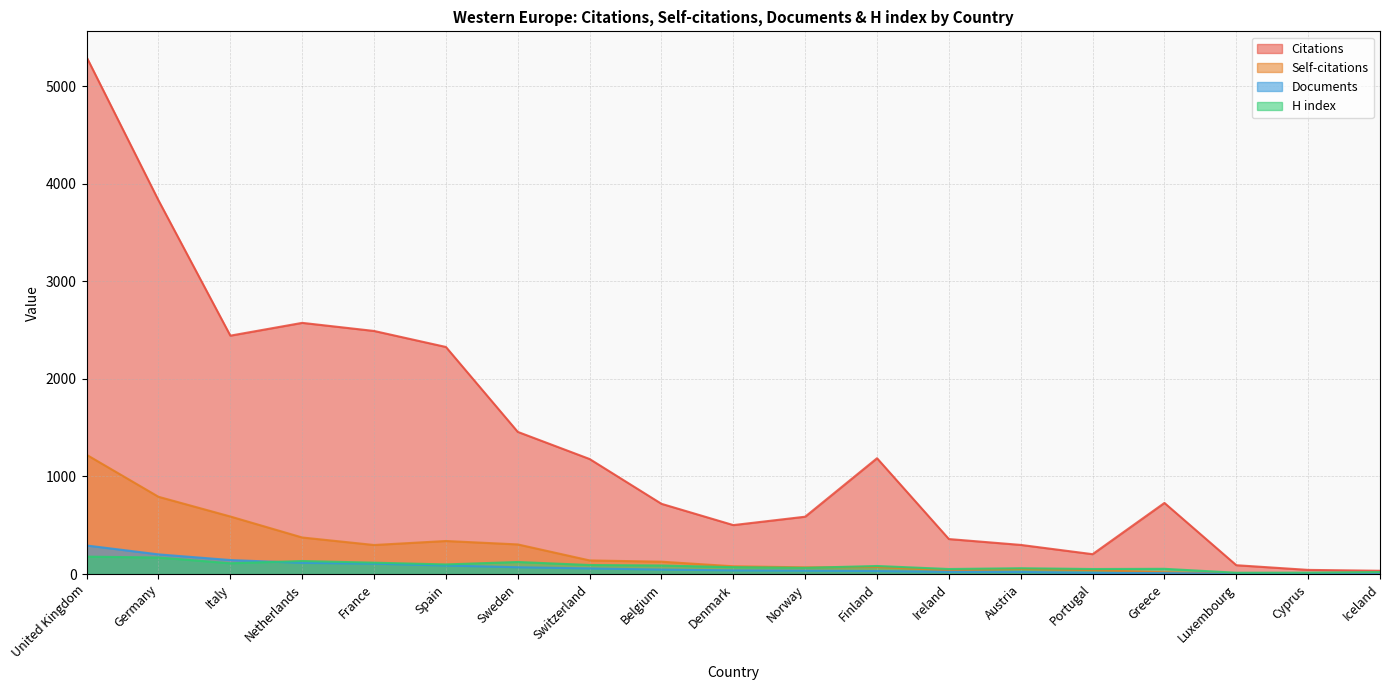

Which category has the lowest value across all series?

Cyprus